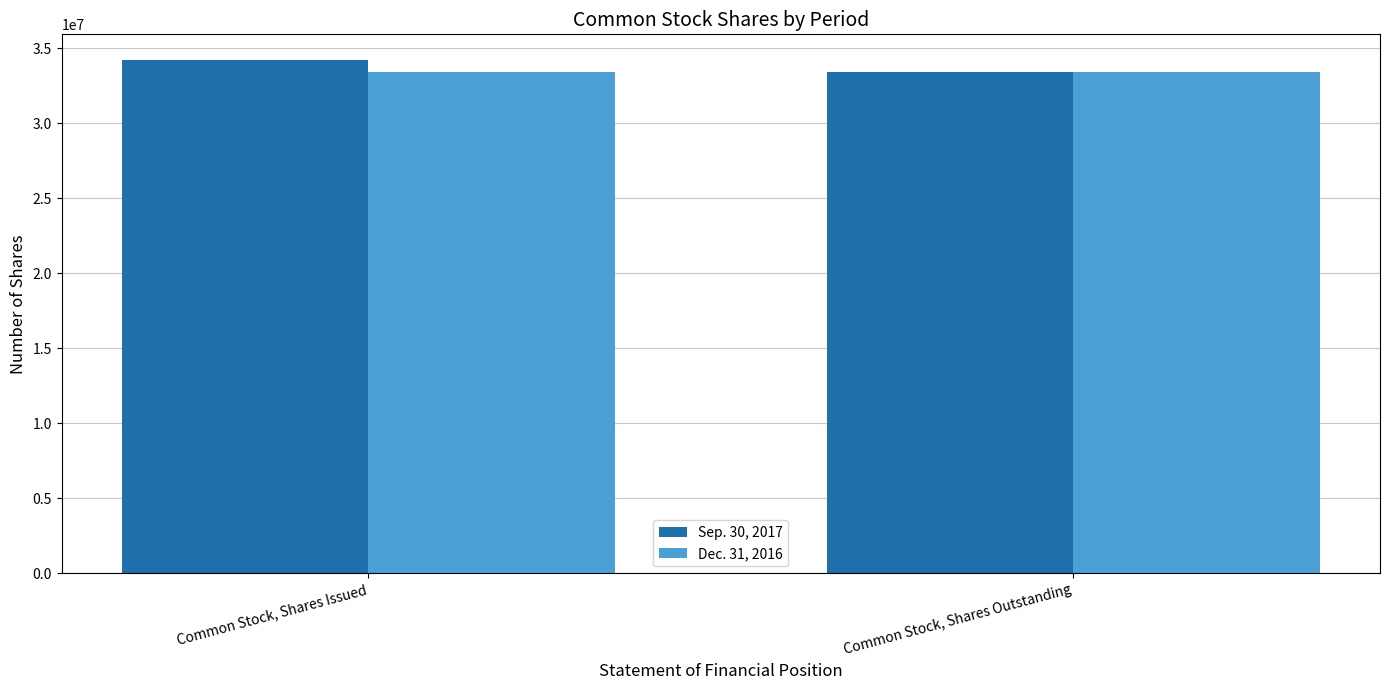

How many series are shown in this chart?

2